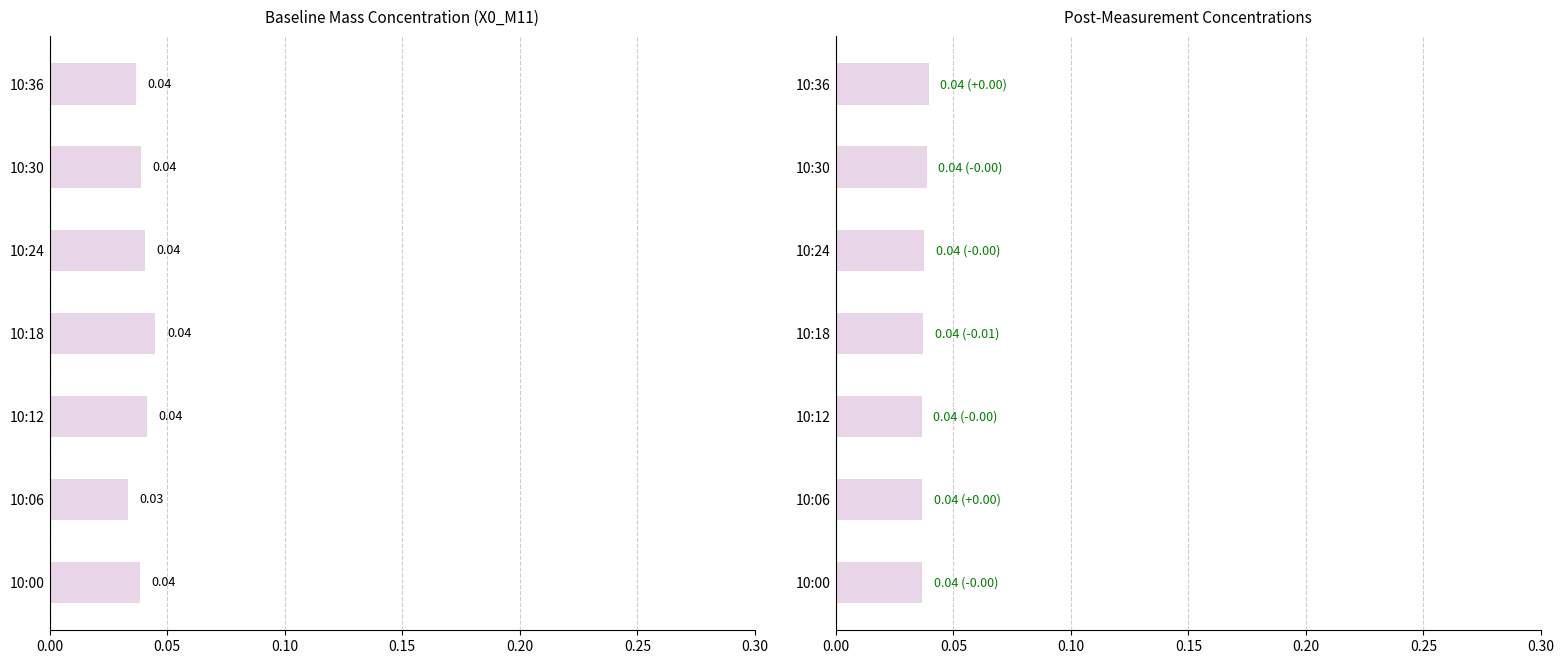

Are the bars grouped side by side (vs. stacked)?

Yes